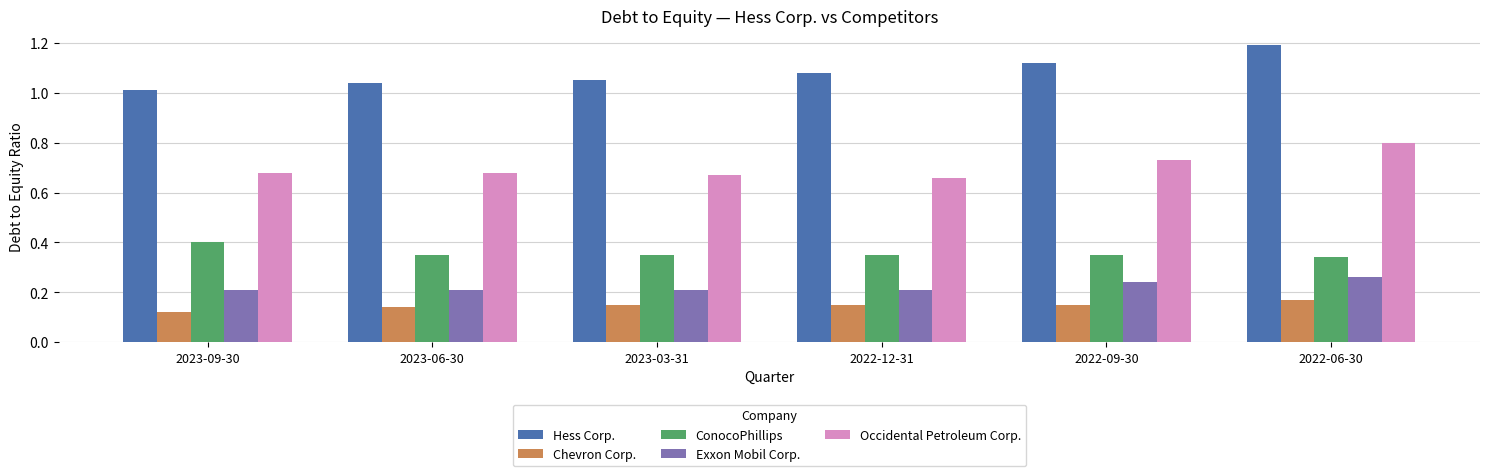

What is the spread (max minus min) of values at 2023-06-30?

0.9